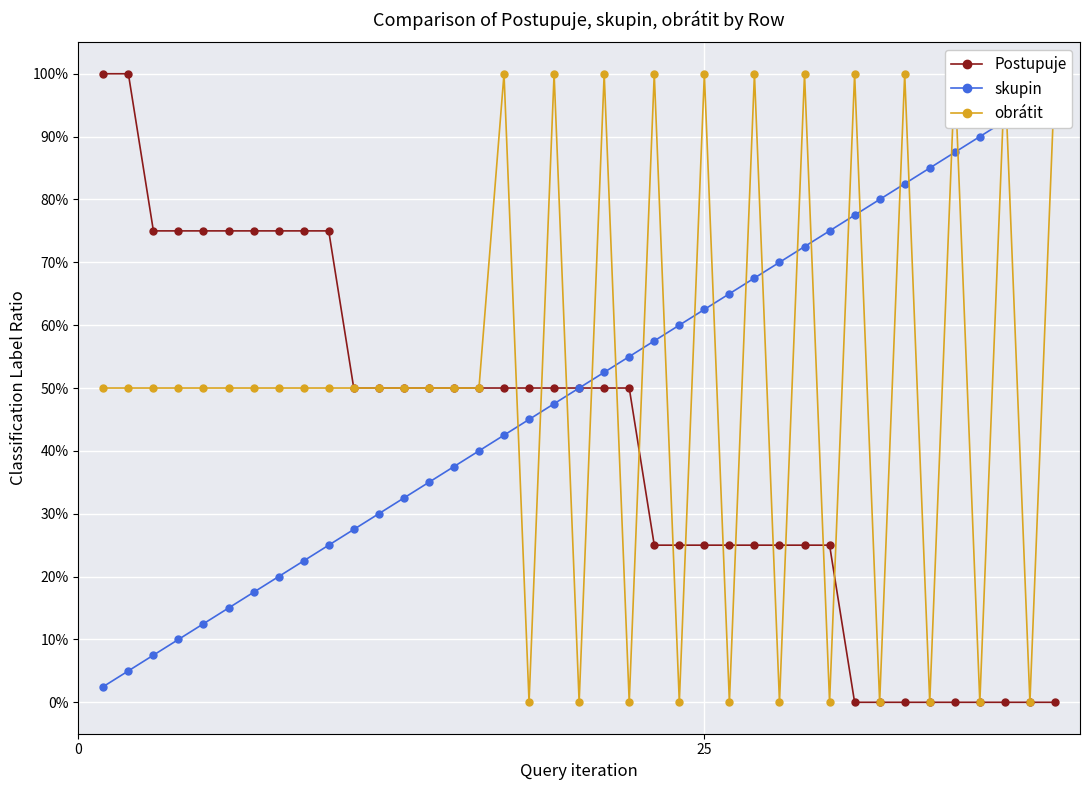

Which series ends up on top after the final intersection of obrátit and Postupuje?

obrátit